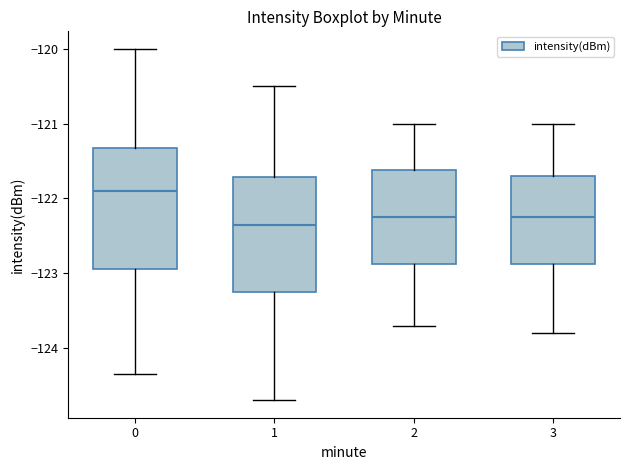

Where does the median line of the box at x = 3 sit on the y-axis? The values are not printed on the chart, so give them approximately, as read against the axis.

-122.2